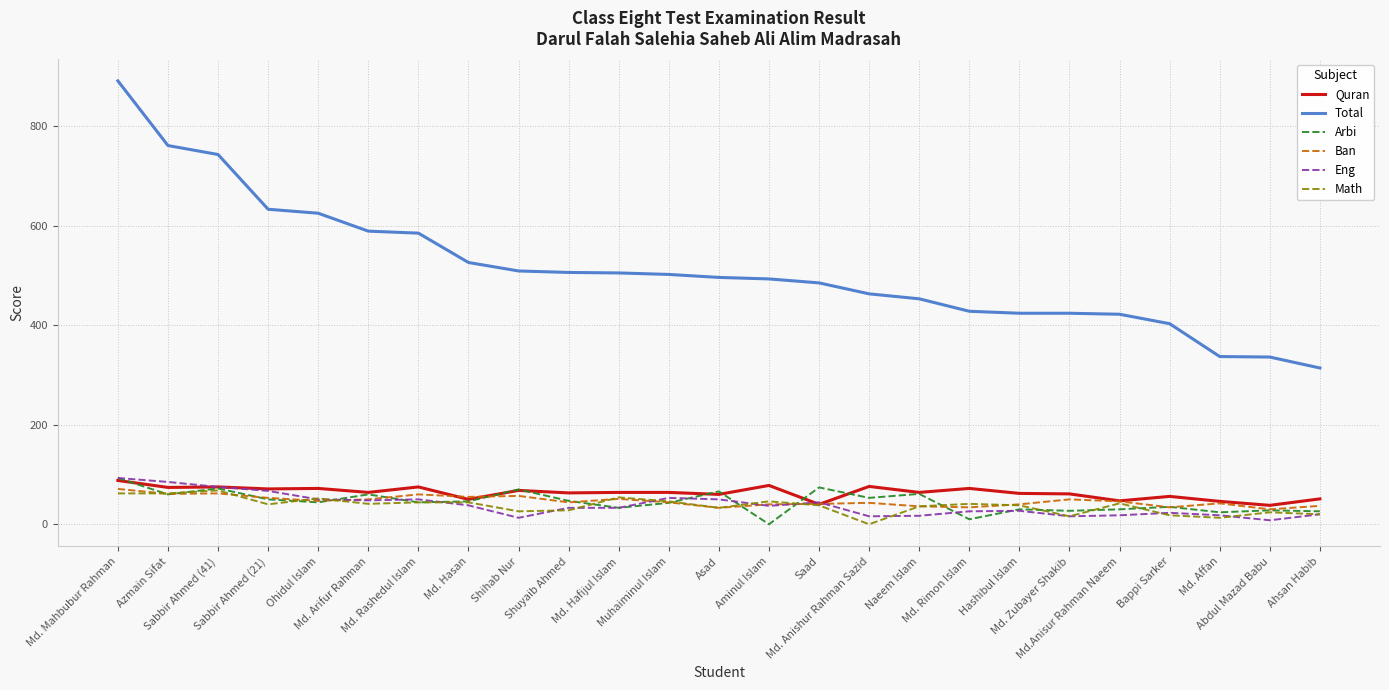

What is the difference between the maximum and minimum values in the Total series?

577